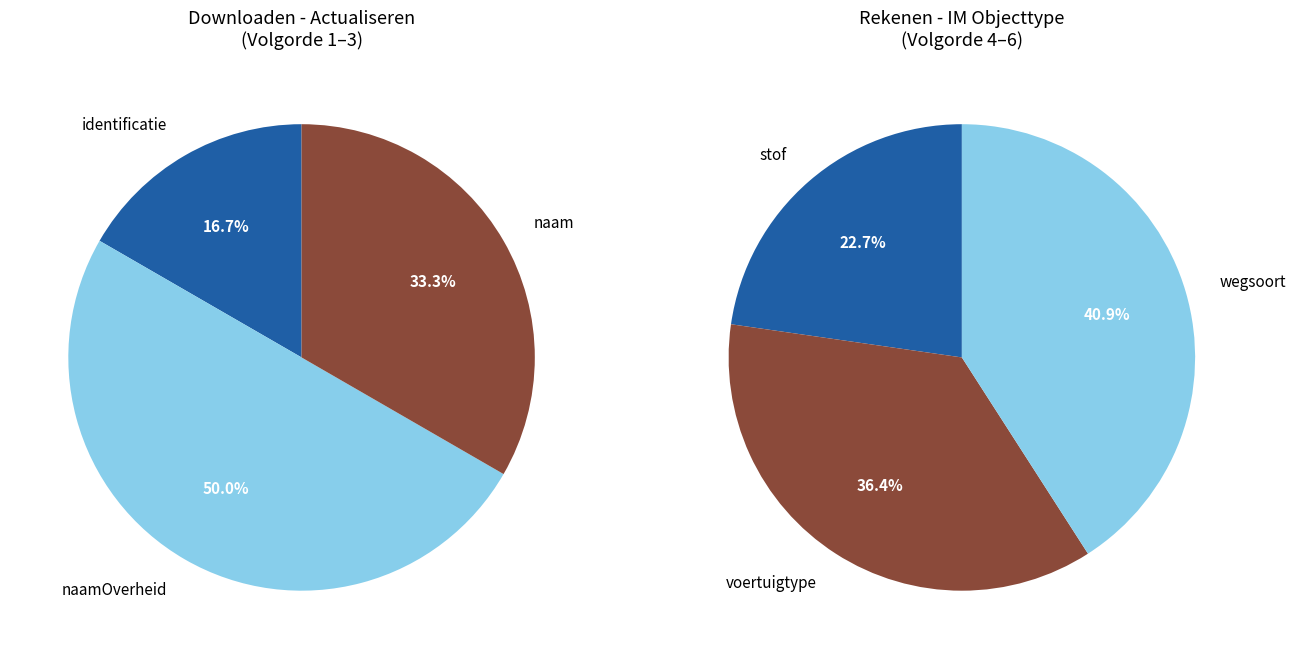

Is schalingsfactor the majority of the pie?

No